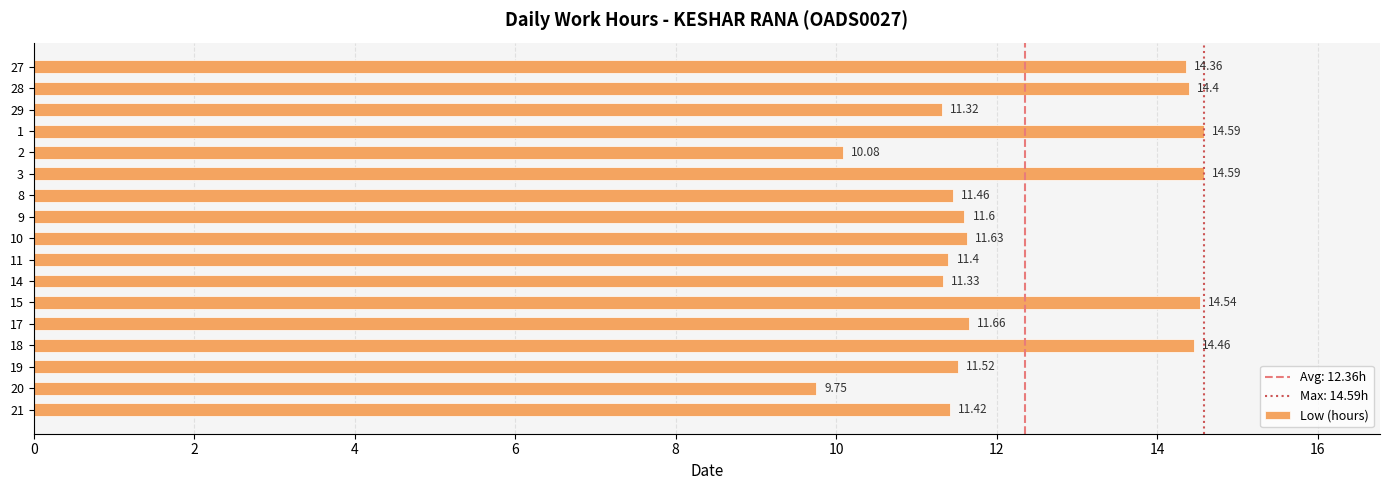

At which category does the chart reach its minimum across all series?

20